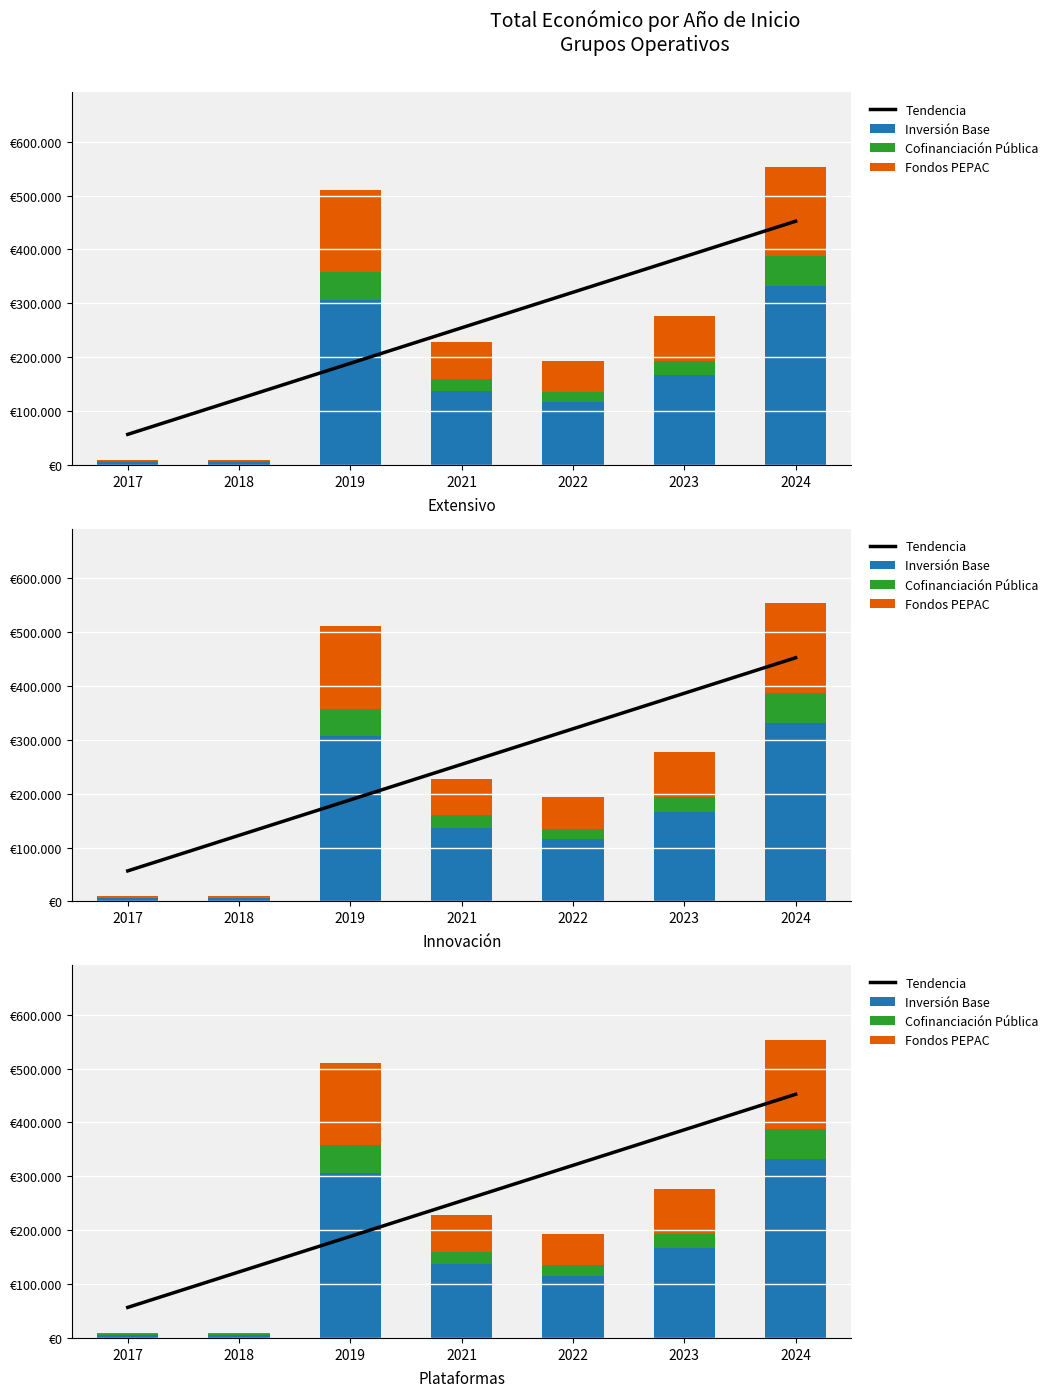

Reading right to left, extract all data points from this chart.

Tendencia: 2024=452385.3	2023=386436.8	2022=320488.3	2021=254539.7	2019=188591.2	2018=122642.6	2017=56694.1
Inversión Base: 2024=331917.6	2023=166076.4	2022=115889.4	2021=136811.4	2019=306628.2	2018=6000.0	2017=5743.8
Cofinanciación Pública: 2024=55319.6	2023=27679.4	2022=19314.9	2021=22801.9	2019=51104.7	2018=1000.0	2017=957.3
Fondos PEPAC: 2024=165958.8	2023=83038.2	2022=57944.7	2021=68405.7	2019=153314.1	2018=3000.0	2017=2871.9